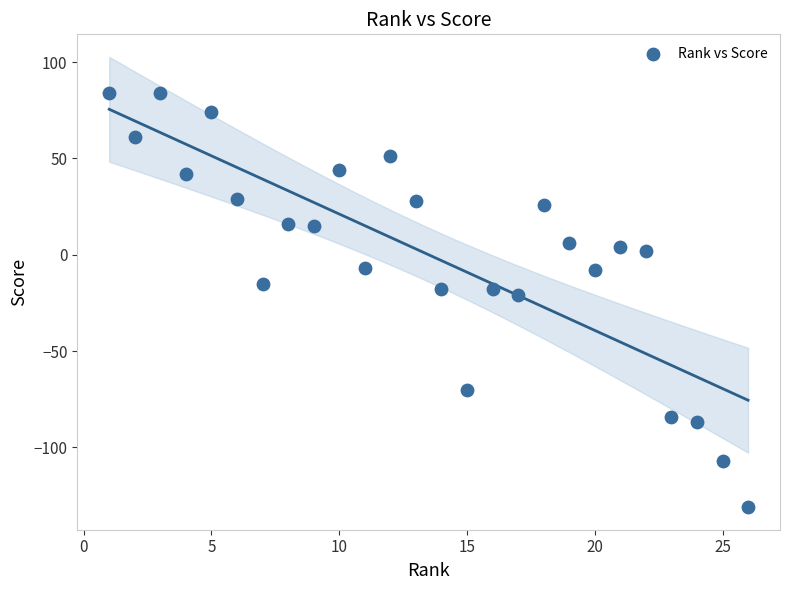

What is the range of Y values (max minus min)?

215